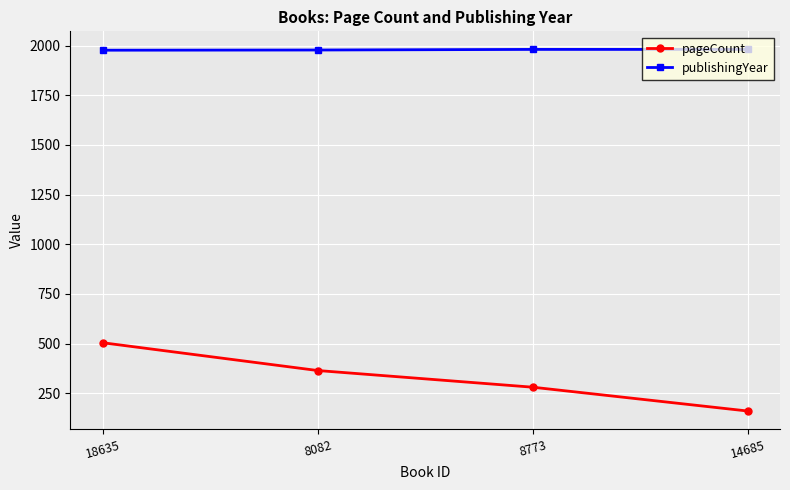

At 8773, list the series in order from smallest to largest.

pageCount, publishingYear